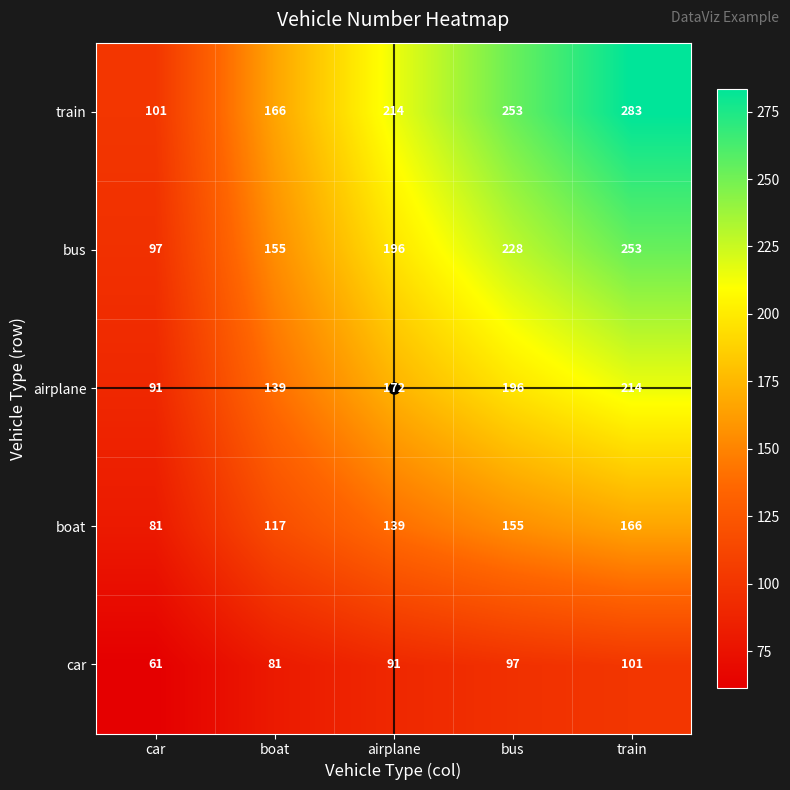

Rank the series by their average value, from lowest to highest.

car, boat, airplane, bus, train